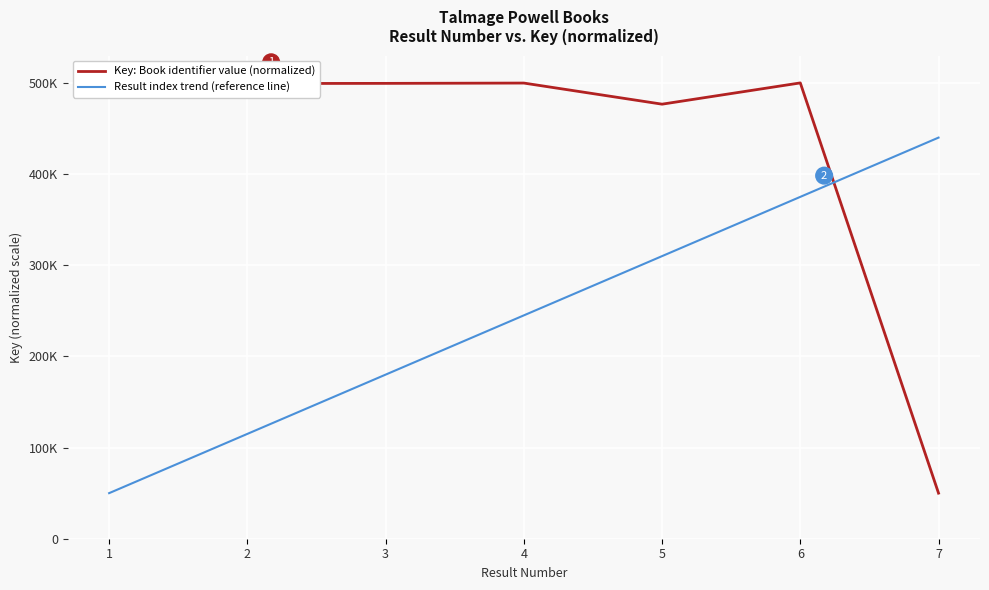

Which series has the widest spread of values?

Key: Book identifier value (normalized)